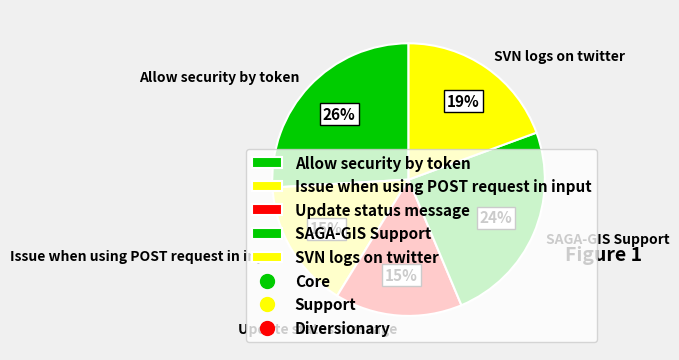

Approximately how many times larger is the value at Update status message compared to Allow security by token?

0.6